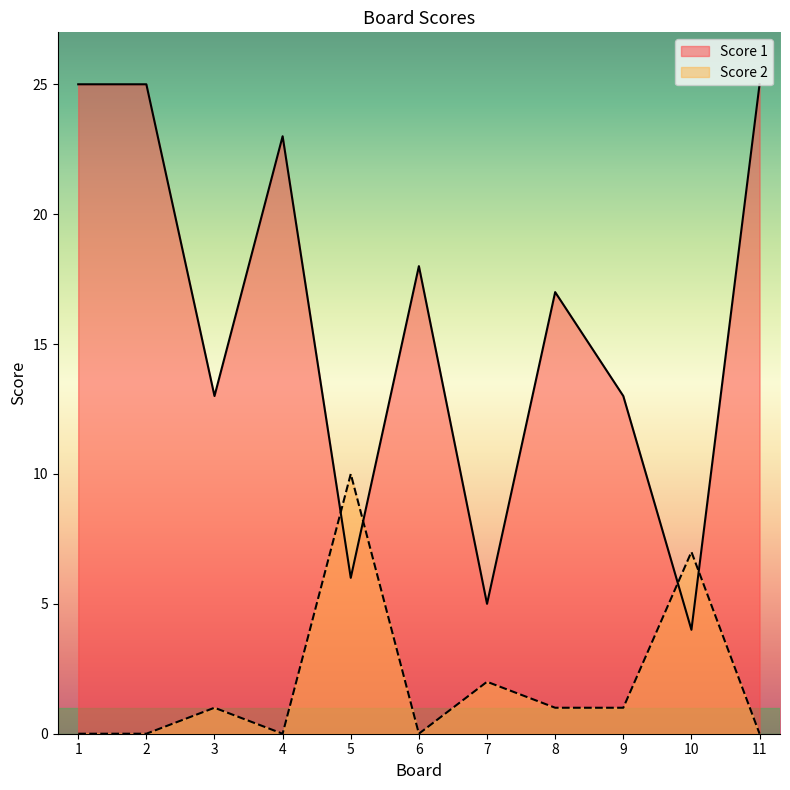

Reading left to right, transcribe all the data shown in this chart.

Score 1: 25	25	13	23	6	18	5	17	13	4	25
Score 2: 0	0	1	0	10	0	2	1	1	7	0